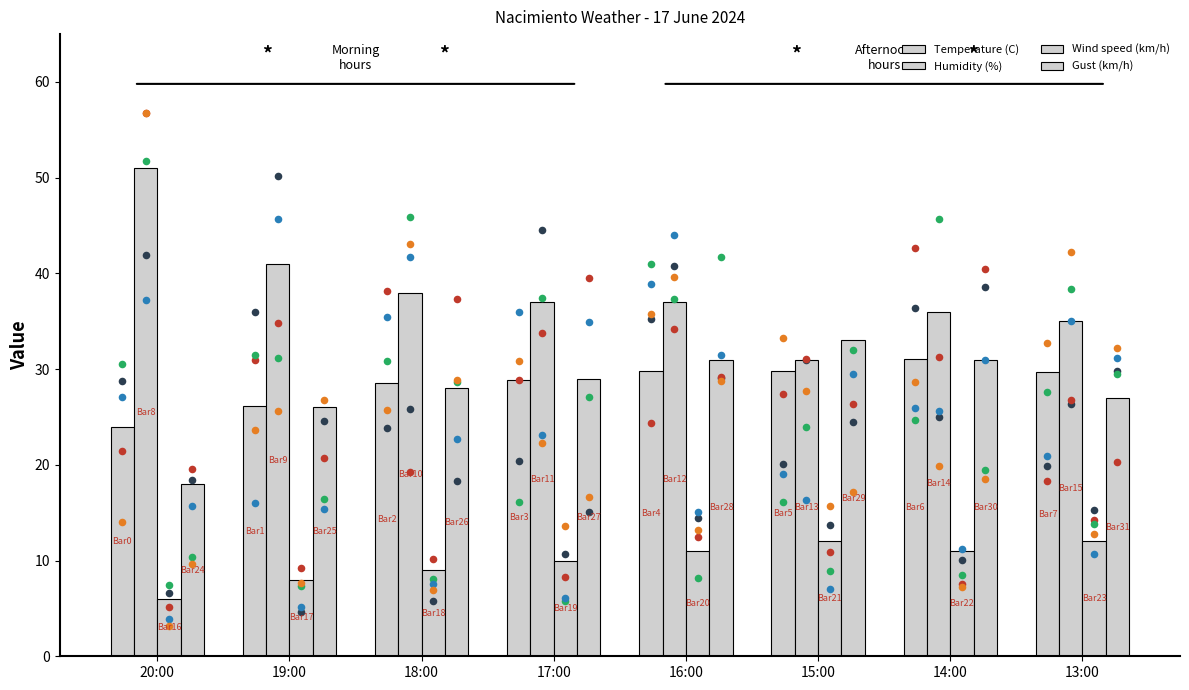

At how many categories does at least one series exceed 10?

8